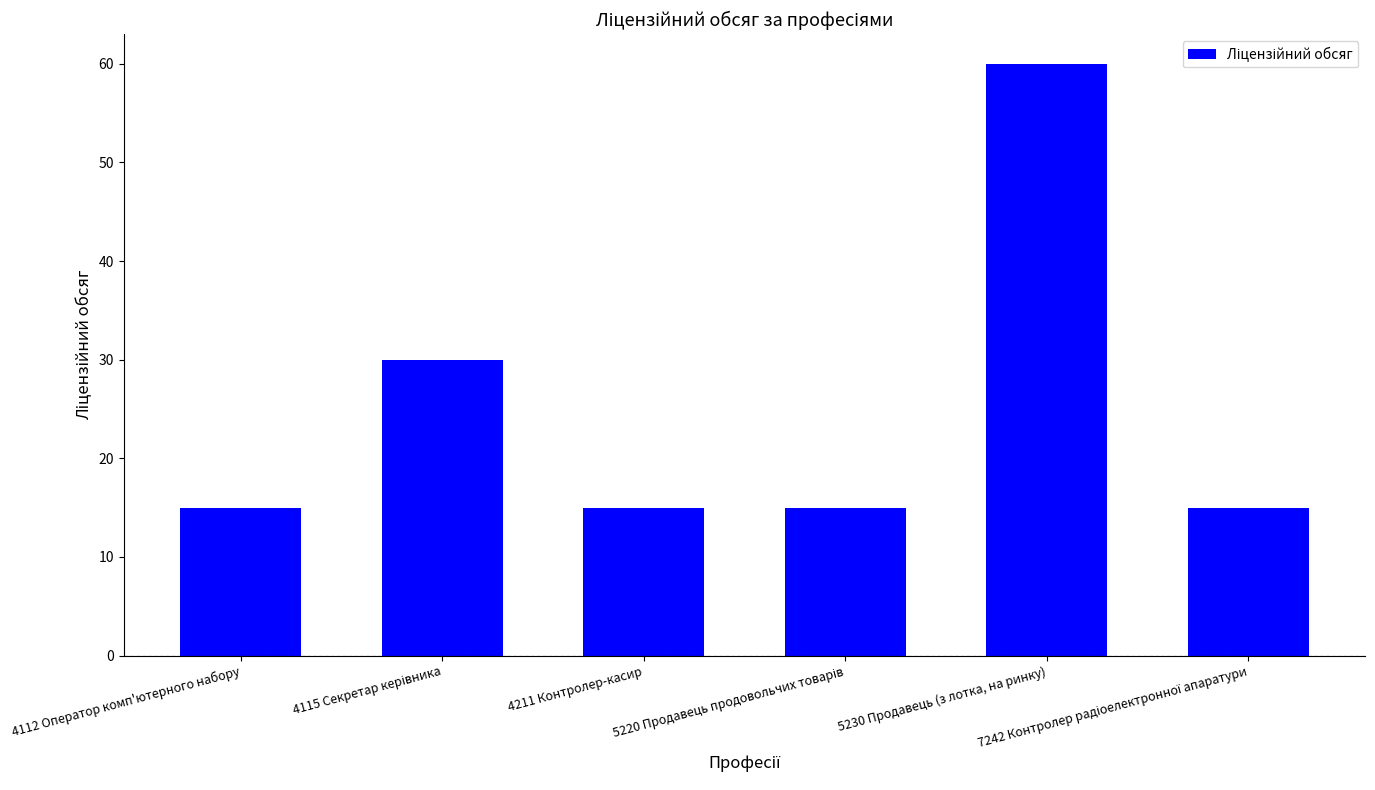

What is the label of the 3rd bar from the left?

4211 Контролер-касир